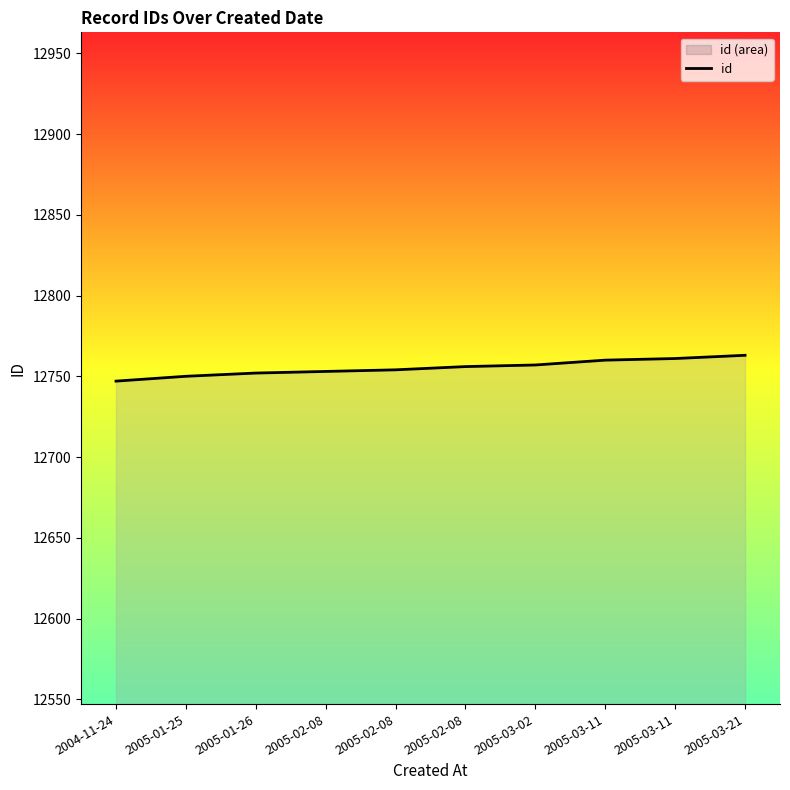

Which category has the highest value across all series?

2005-03-21